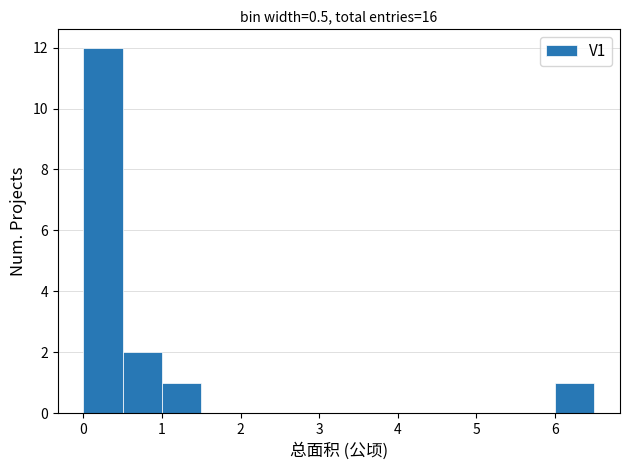

Which range on the x-axis has the tallest bar?

0.0 to 0.5